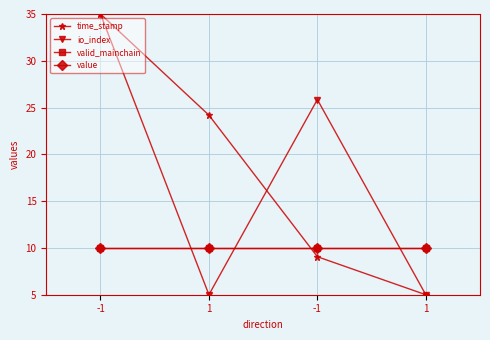

Reading left to right, extract all data points from this chart.

time_stamp: -1=35.0	1=24.2	-1=9.1	1=5.0
io_index: -1=35.0	1=5.0	-1=25.9	1=5.0
valid_mainchain: -1=10.0	1=10.0	-1=10.0	1=10.0
value: -1=10.0	1=10.0	-1=10.0	1=10.0